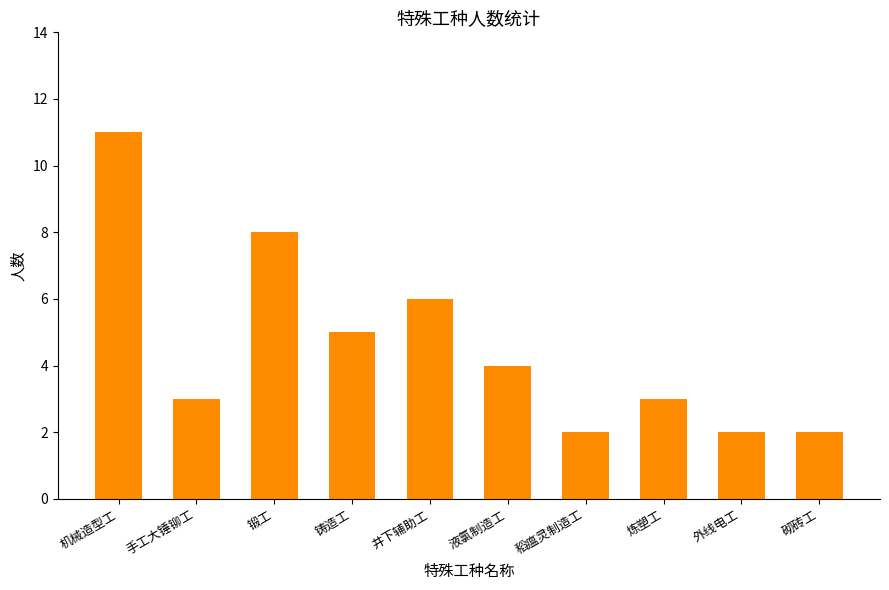

What is the difference between the values at 井下辅助工 and 锻工?

2